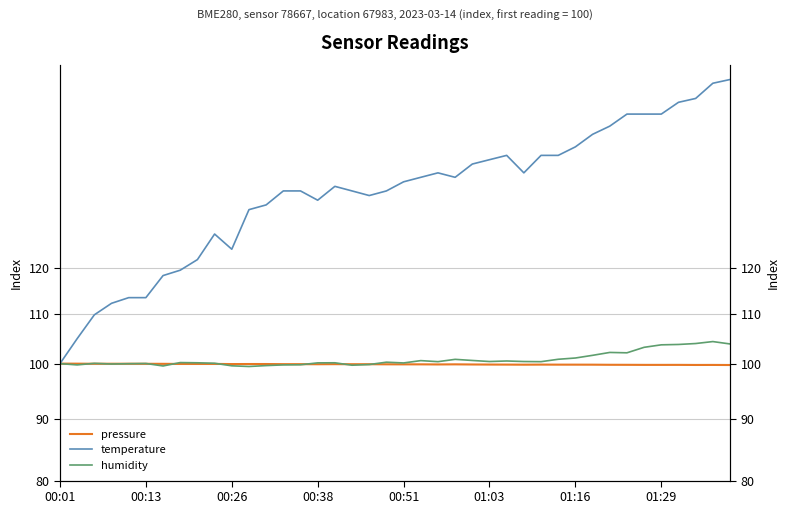

What is the value of the temperature point at the 1st from the left?

100.0